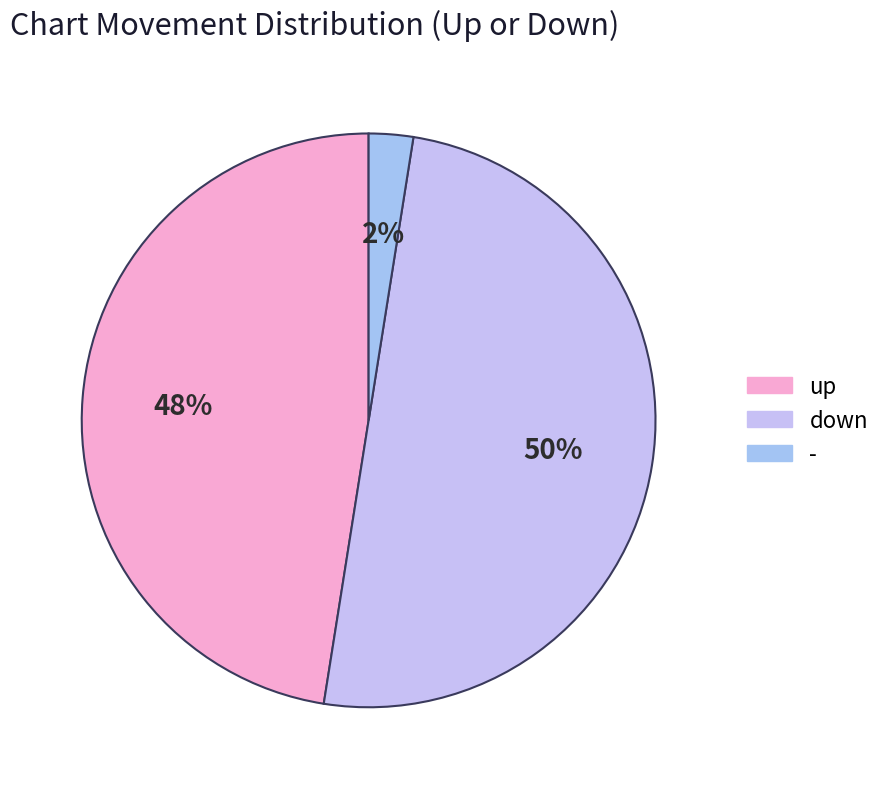

Rank the categories by value from highest to lowest.

down, up, -